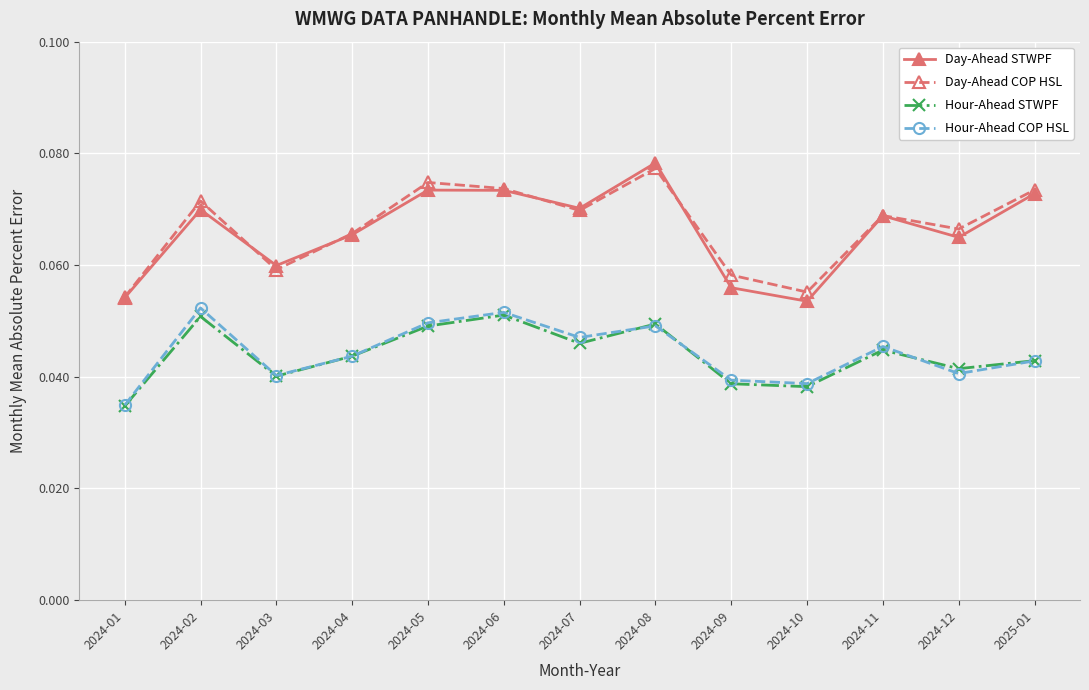

What are all the series names shown in the legend?

Day-Ahead STWPF, Day-Ahead COP HSL, Hour-Ahead STWPF, Hour-Ahead COP HSL